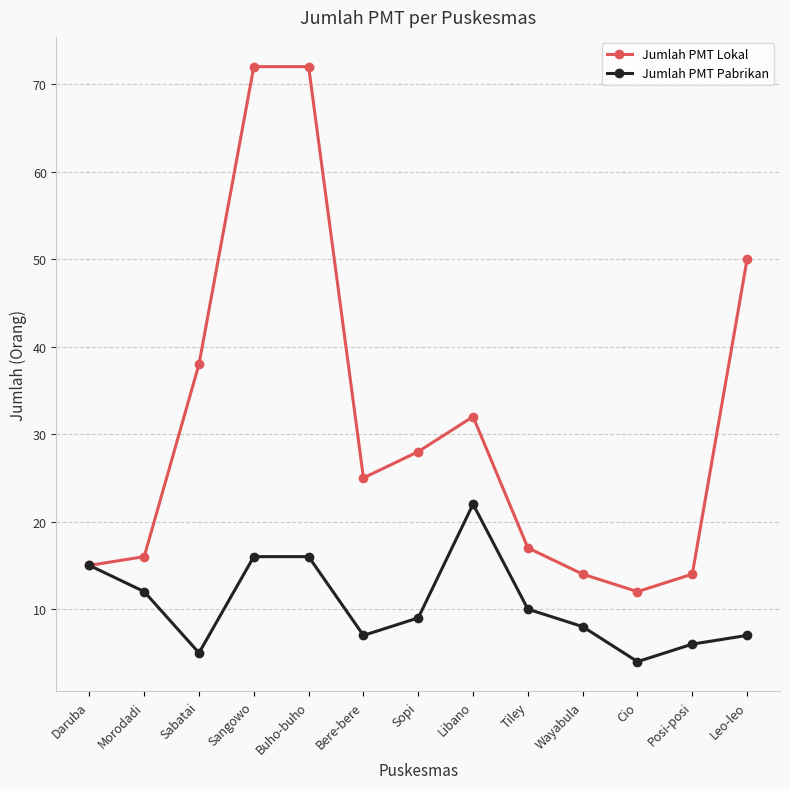

Which series has the widest spread of values?

Jumlah PMT Lokal